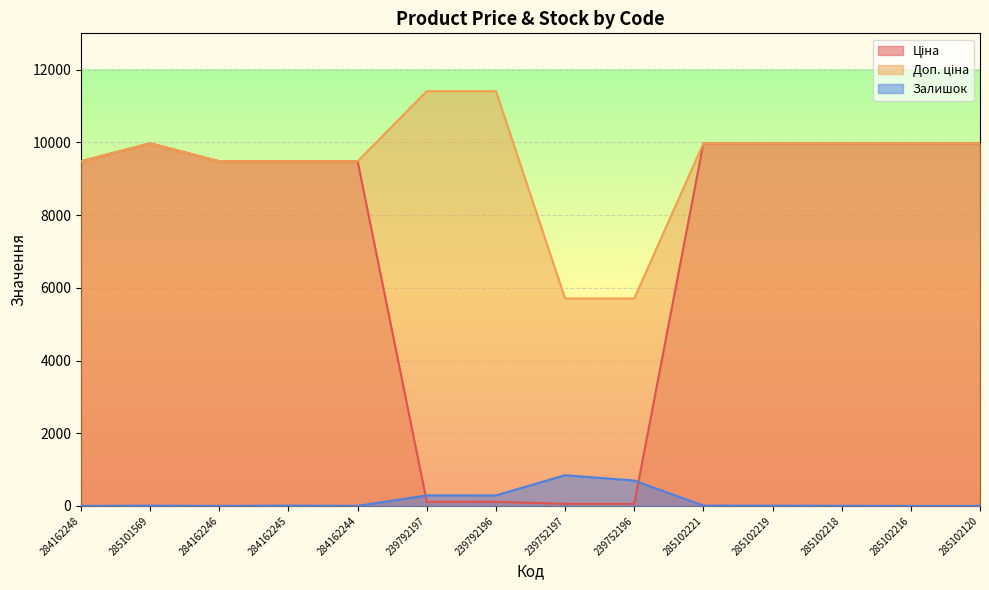

At 285102120, list the series in order from smallest to largest.

Залишок, Ціна, Доп. ціна